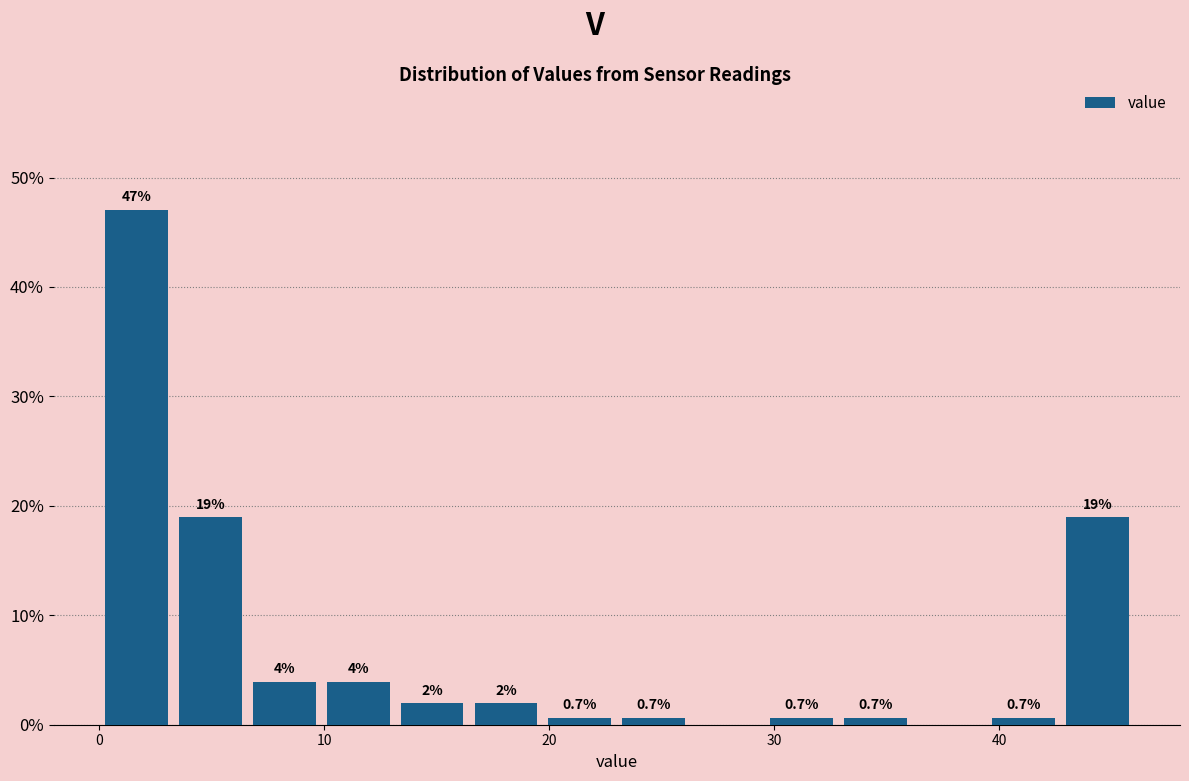

Around what value on the x-axis is the tallest bar? Give the approximate position of its centre, as read against the axis.

2